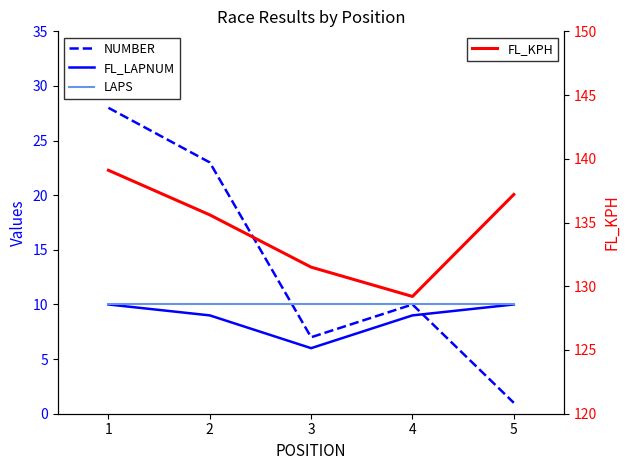

What is the value of the FL_LAPNUM point at the 4th from the left?

9.0